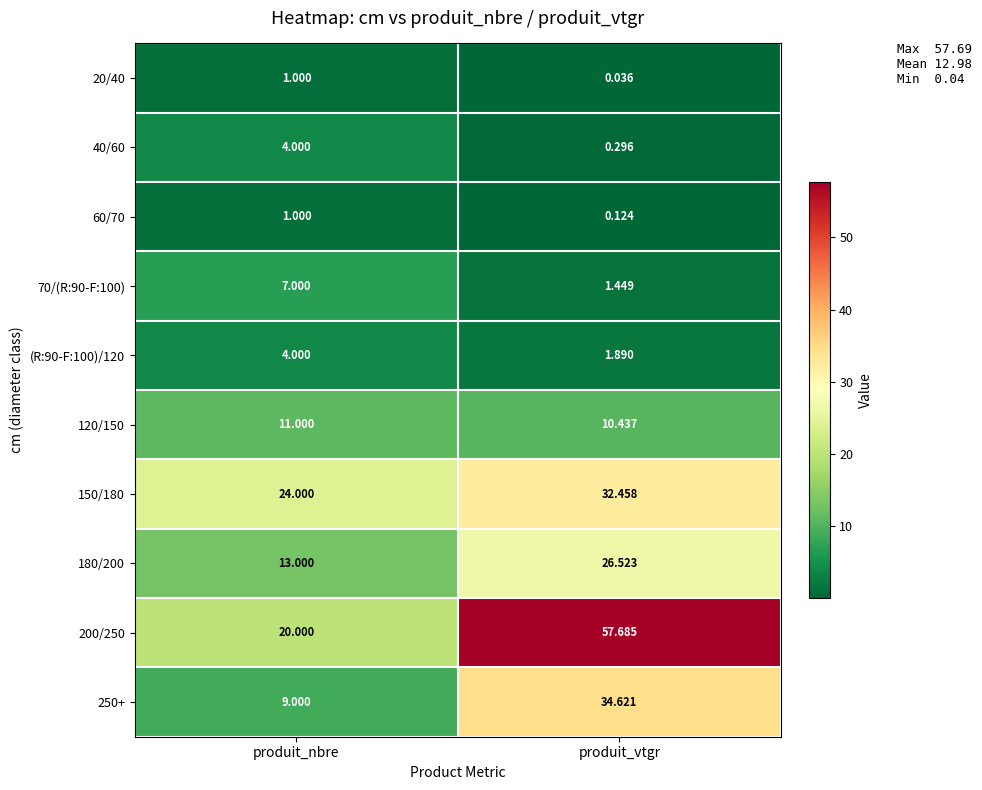

Where is (R:90-F:100)/120 nearest to the value 2?

produit_vtgr